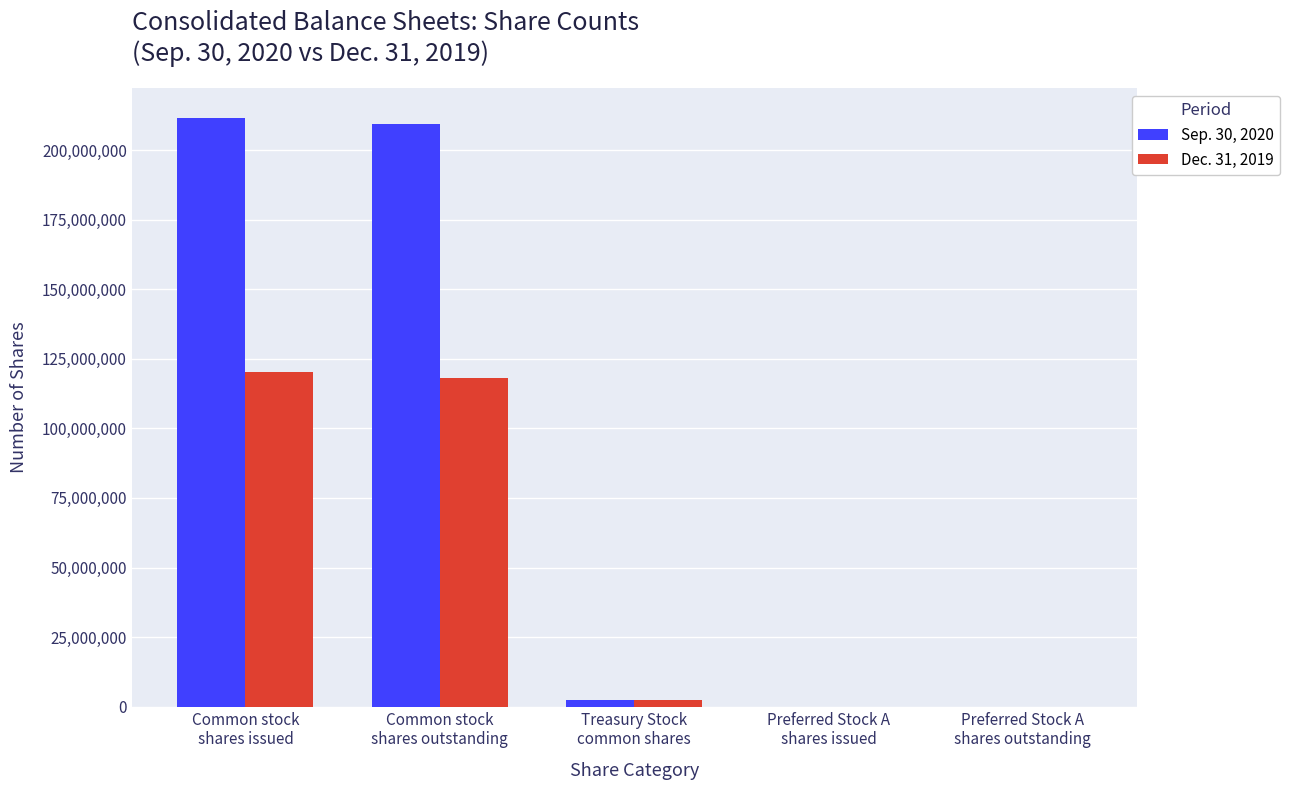

How many series are shown in this chart?

2